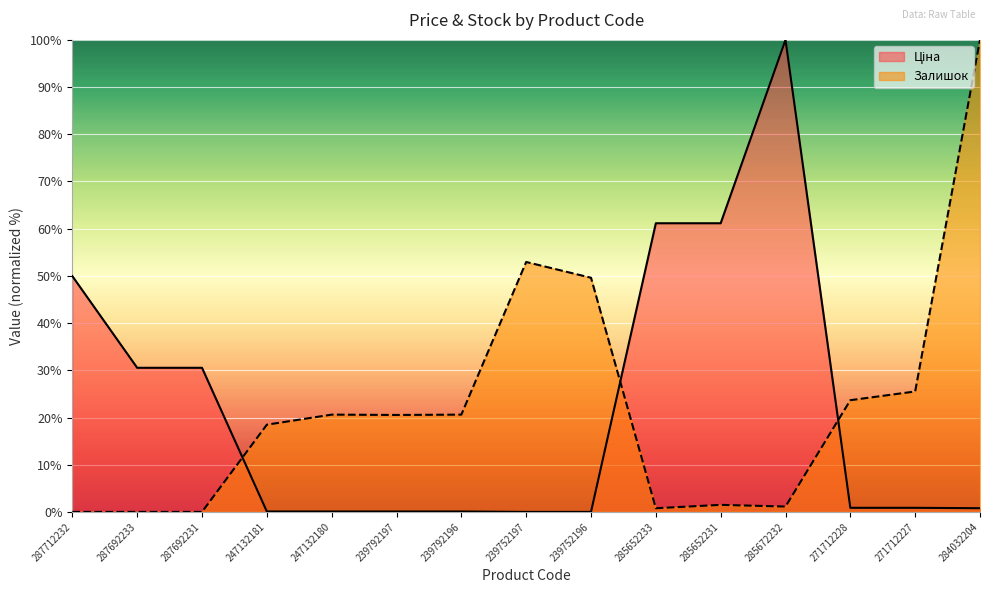

At which category does Ціна reach its first local peak?

285672232